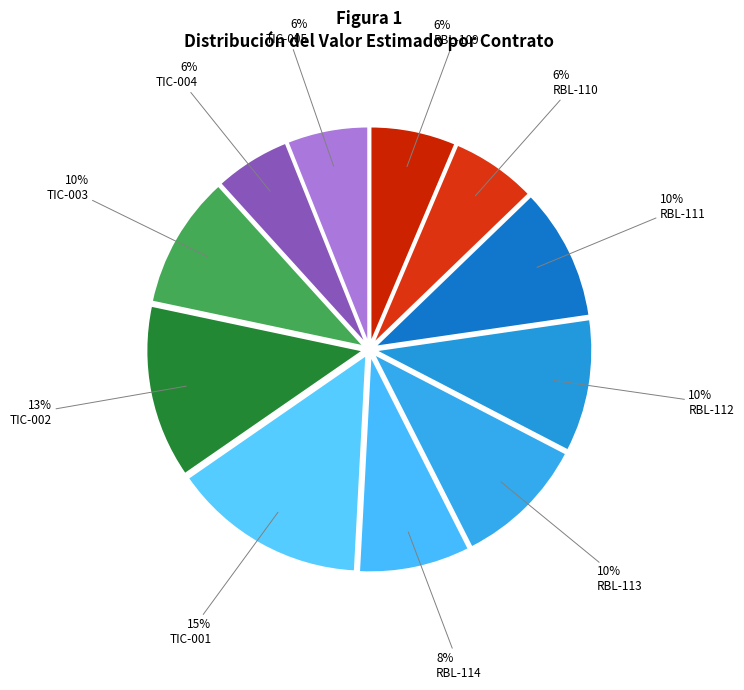

Is the sum of TIC-001 and RBL-114 greater than half?

No